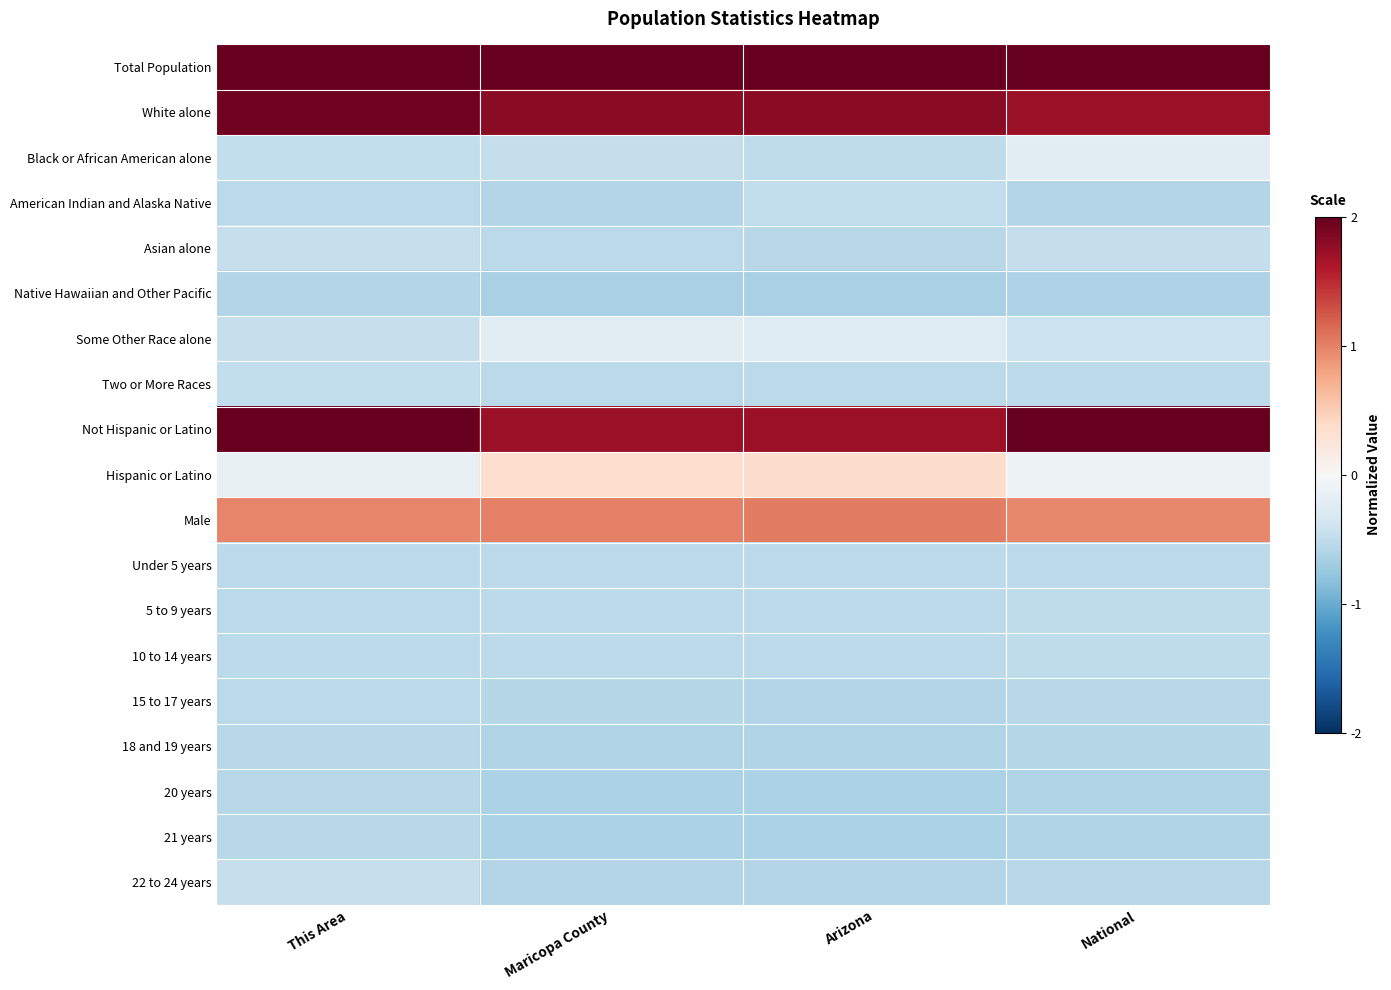

Reading right to left, what are all the values shown in this chart?

Total Population: National=2.0	Arizona=2.0	Maricopa County=2.0	This Area=2.0
White alone: National=1.7	Arizona=1.8	Maricopa County=1.8	This Area=1.9
Black or African American alone: National=-0.2	Arizona=-0.5	Maricopa County=-0.5	This Area=-0.5
American Indian and Alaska Native: National=-0.6	Arizona=-0.5	Maricopa County=-0.6	This Area=-0.5
Asian alone: National=-0.5	Arizona=-0.6	Maricopa County=-0.5	This Area=-0.5
Native Hawaiian and Other Pacific: National=-0.6	Arizona=-0.6	Maricopa County=-0.6	This Area=-0.6
Some Other Race alone: National=-0.4	Arizona=-0.3	Maricopa County=-0.2	This Area=-0.5
Two or More Races: National=-0.5	Arizona=-0.5	Maricopa County=-0.5	This Area=-0.5
Not Hispanic or Latino: National=2.0	Arizona=1.7	Maricopa County=1.7	This Area=2.0
Hispanic or Latino: National=-0.1	Arizona=0.3	Maricopa County=0.3	This Area=-0.1
Male: National=1.0	Arizona=1.0	Maricopa County=1.0	This Area=1.0
Under 5 years: National=-0.5	Arizona=-0.5	Maricopa County=-0.5	This Area=-0.5
5 to 9 years: National=-0.5	Arizona=-0.5	Maricopa County=-0.5	This Area=-0.5
10 to 14 years: National=-0.5	Arizona=-0.5	Maricopa County=-0.5	This Area=-0.5
15 to 17 years: National=-0.6	Arizona=-0.6	Maricopa County=-0.6	This Area=-0.5
18 and 19 years: National=-0.6	Arizona=-0.6	Maricopa County=-0.6	This Area=-0.6
20 years: National=-0.6	Arizona=-0.6	Maricopa County=-0.6	This Area=-0.6
21 years: National=-0.6	Arizona=-0.6	Maricopa County=-0.6	This Area=-0.6
22 to 24 years: National=-0.6	Arizona=-0.6	Maricopa County=-0.6	This Area=-0.5